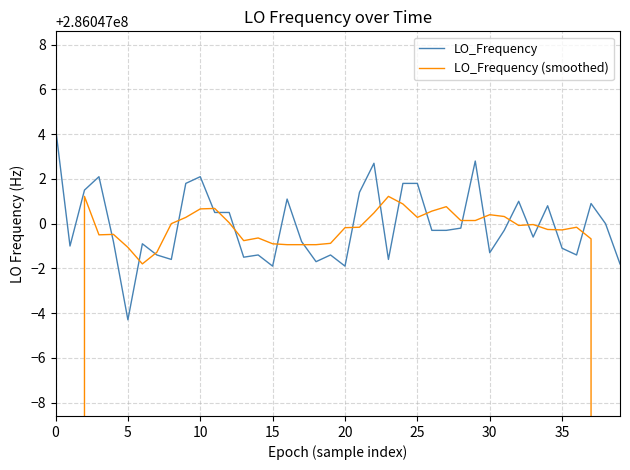

At which category is the sum across all series the highest?

22